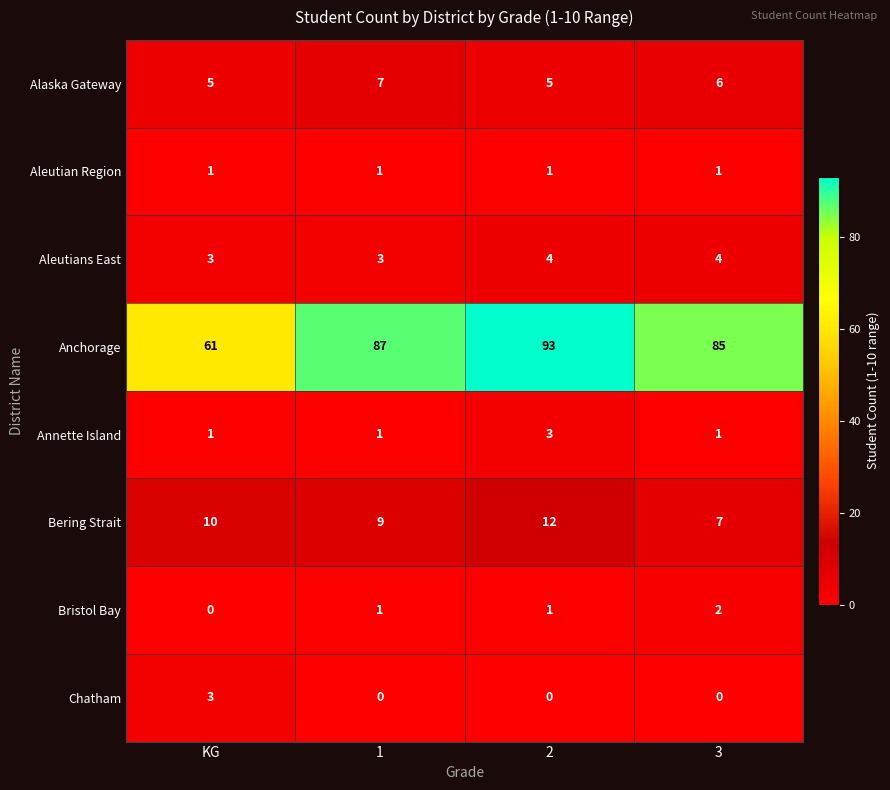

Which series has the largest total across all categories?

Anchorage